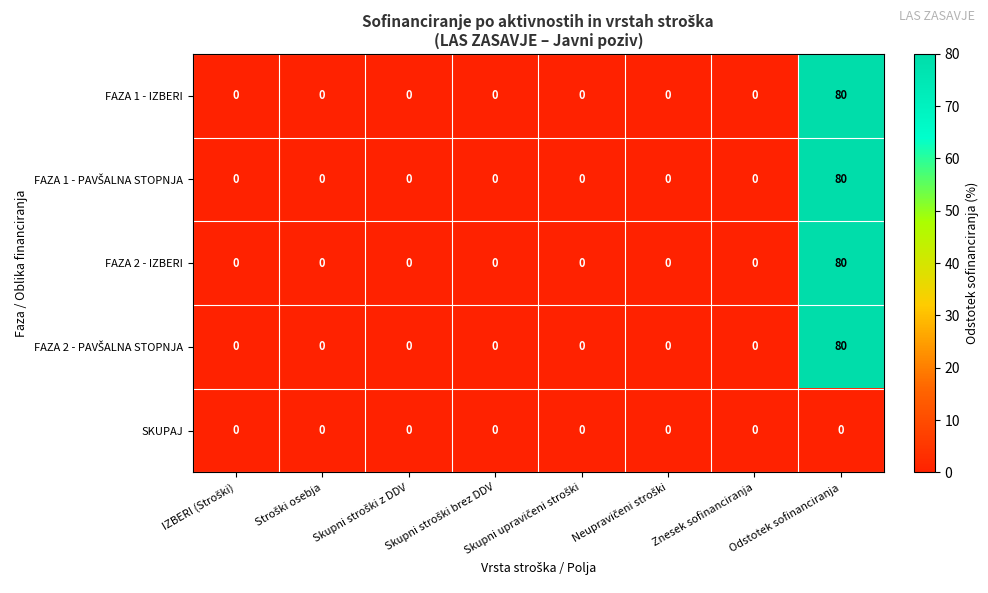

How many data points in FAZA 1 - IZBERI are above 0?

1